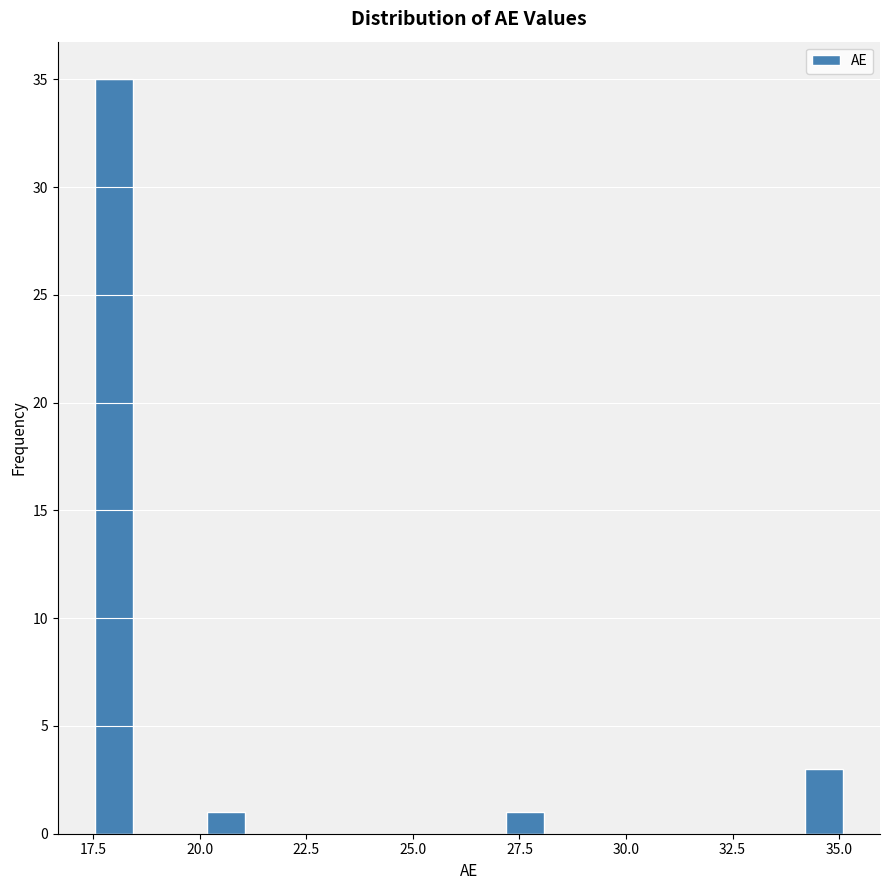

Around what value on the x-axis is the tallest bar? Give the approximate position of its centre, as read against the axis.

18.0